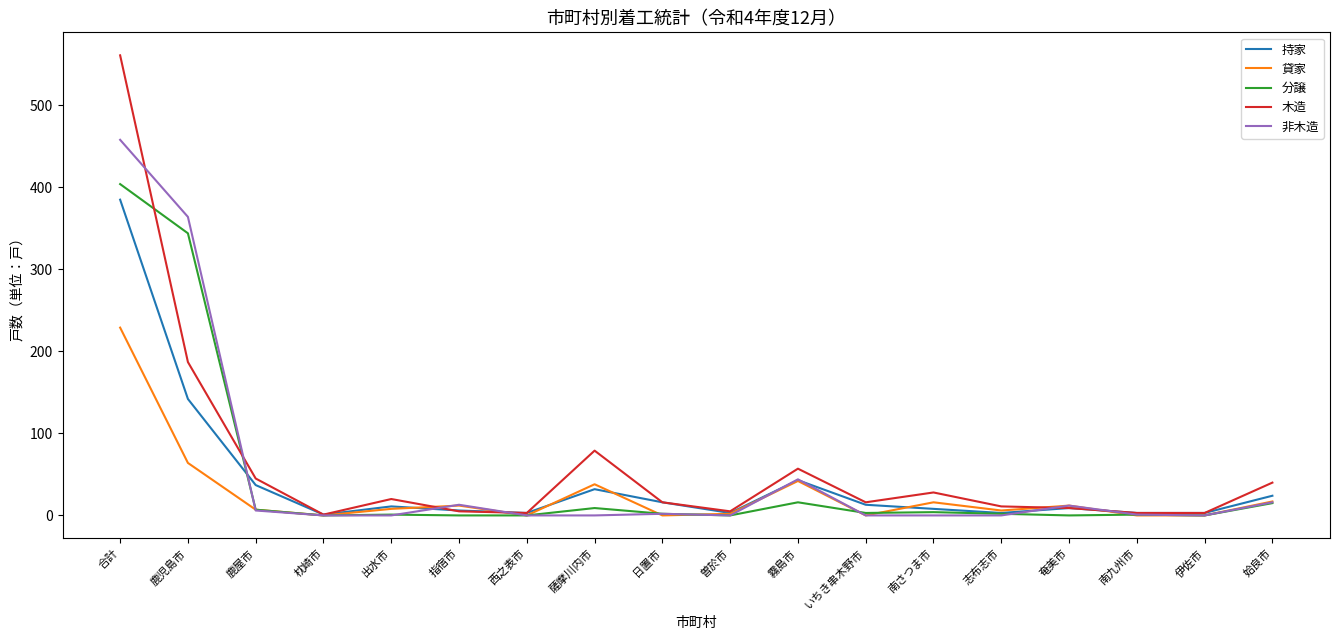

At which category is the sum across all series the highest?

合計